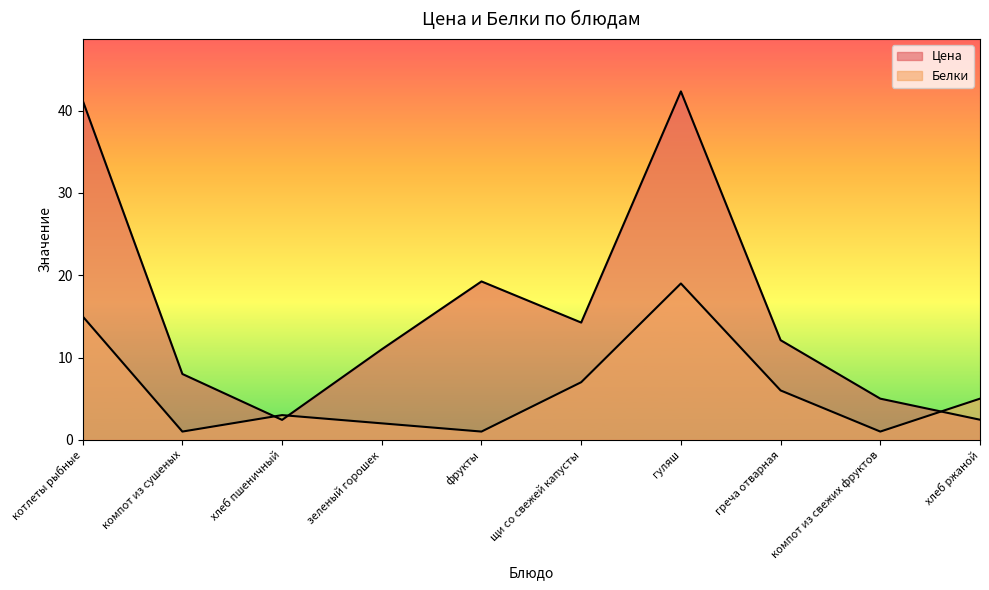

What is the value of the Белки point at the 4th from the left?

2.0